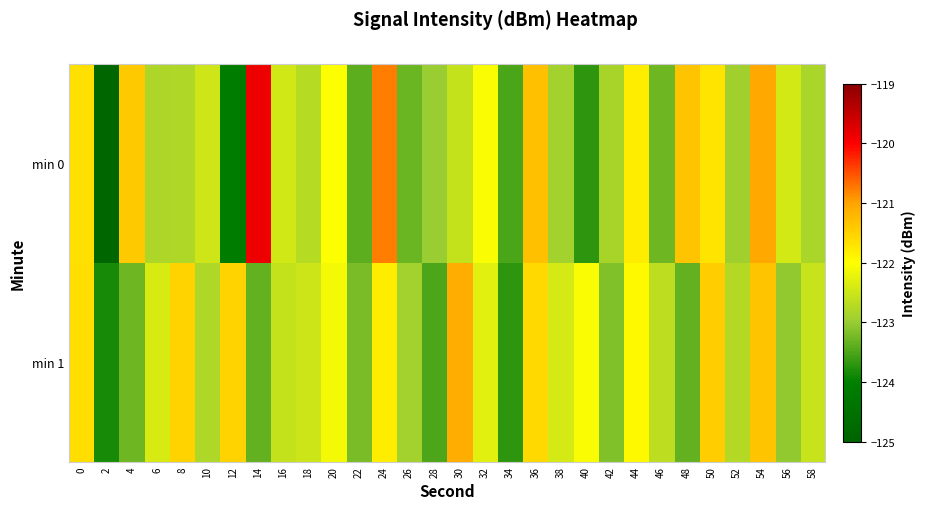

At how many categories does at least one series exceed -121?

2